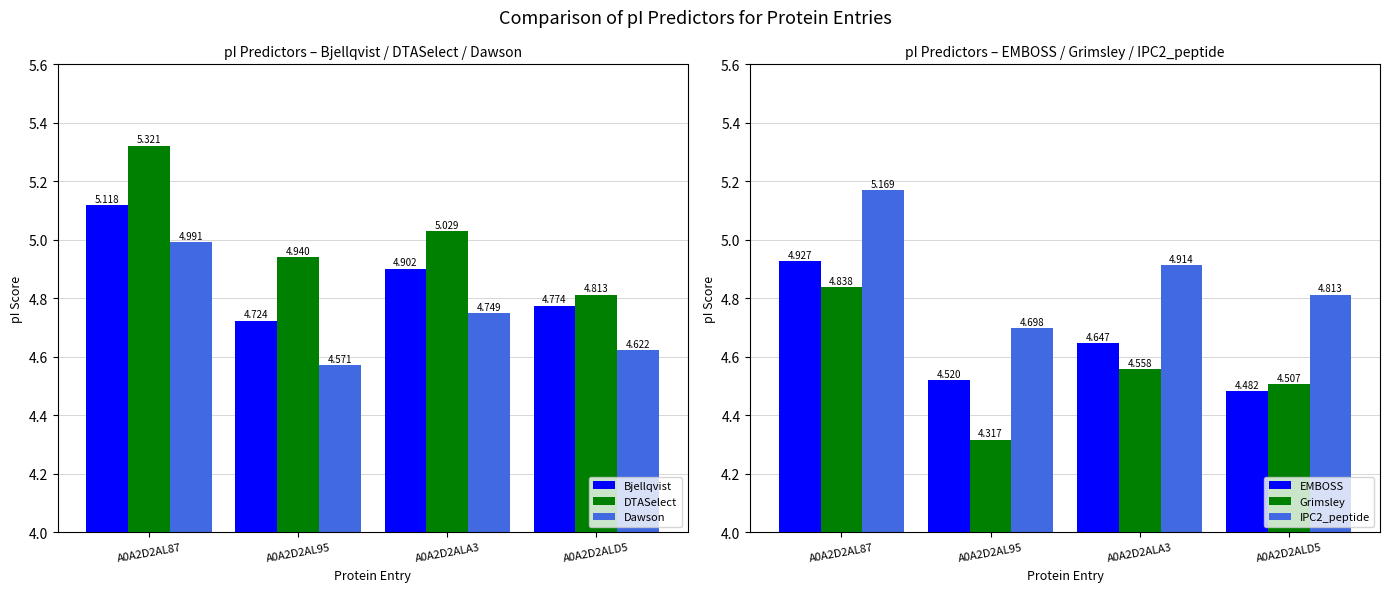

Reading left to right, extract all data points from this chart.

Bjellqvist: 5.1	4.7	4.9	4.8
DTASelect: 5.3	4.9	5.0	4.8
Dawson: 5.0	4.6	4.7	4.6
EMBOSS: 4.9	4.5	4.6	4.5
Grimsley: 4.8	4.3	4.6	4.5
IPC2_peptide: 5.2	4.7	4.9	4.8